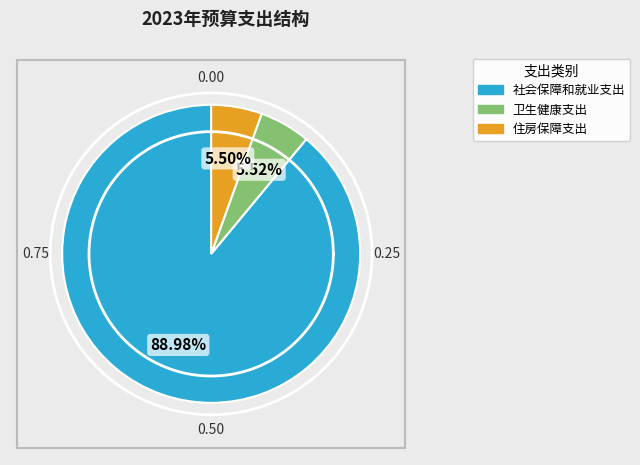

Approximately how many times larger is the value at 卫生健康支出 compared to 社会保障和就业支出?

0.1